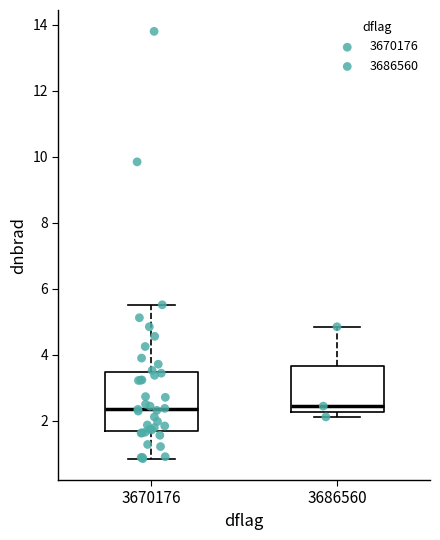

Reading left to right, transcribe this box plot: for each box, give where its median line is, the range the box spans, and where its two whiskers end, as read against the y-axis. The values are not printed on the chart, so give them approximately, as read against the axis.

3670176: median 2.4, box 1.8 to 3.4, whiskers 0.8 to 5.6
3686560: median 2.4, box 2.2 to 3.6, whiskers 2.2 (just below the box's lower edge) to 4.8